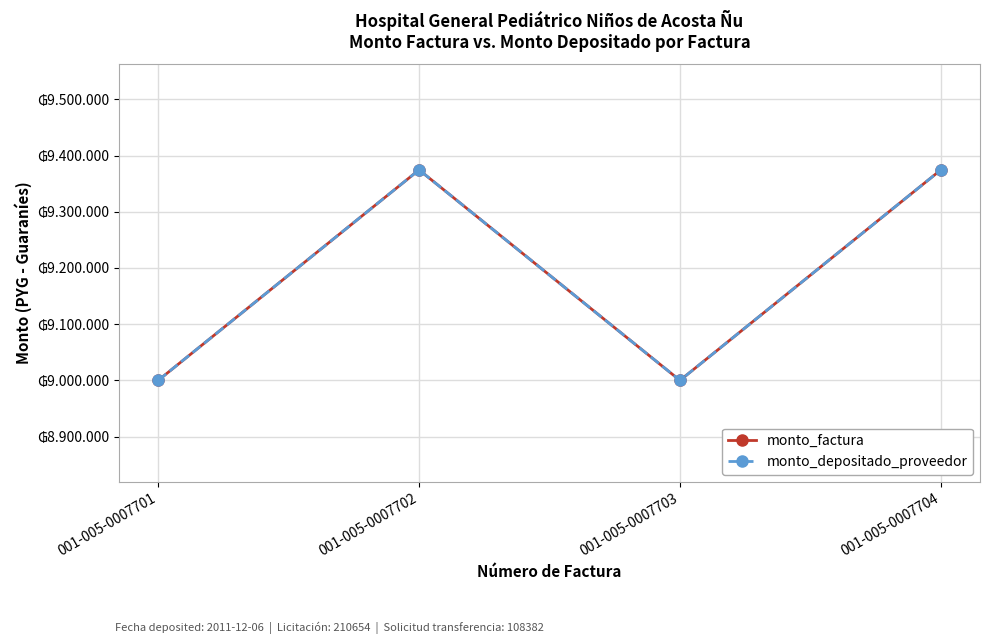

True or false: monto_factura and monto_depositado_proveedor cross at least once.

False